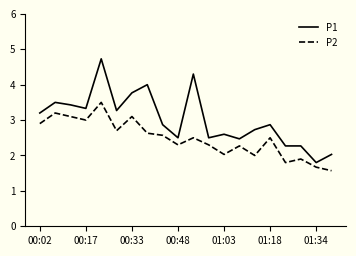

True or false: P2 and P1 intersect in this chart.

False